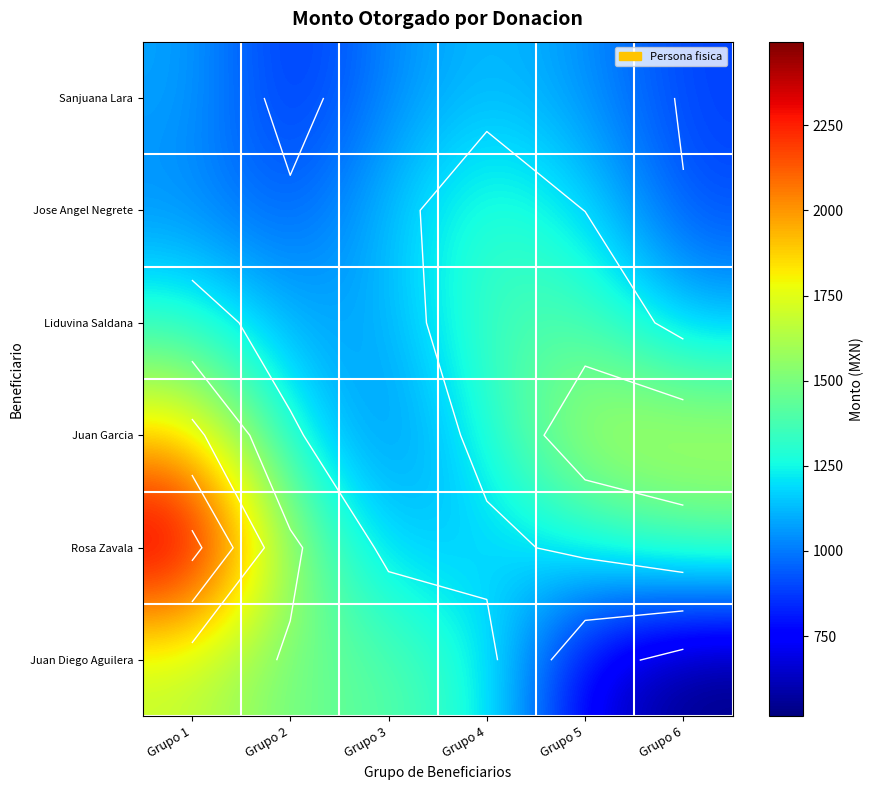

What is the minimum value shown in the chart?

514.0